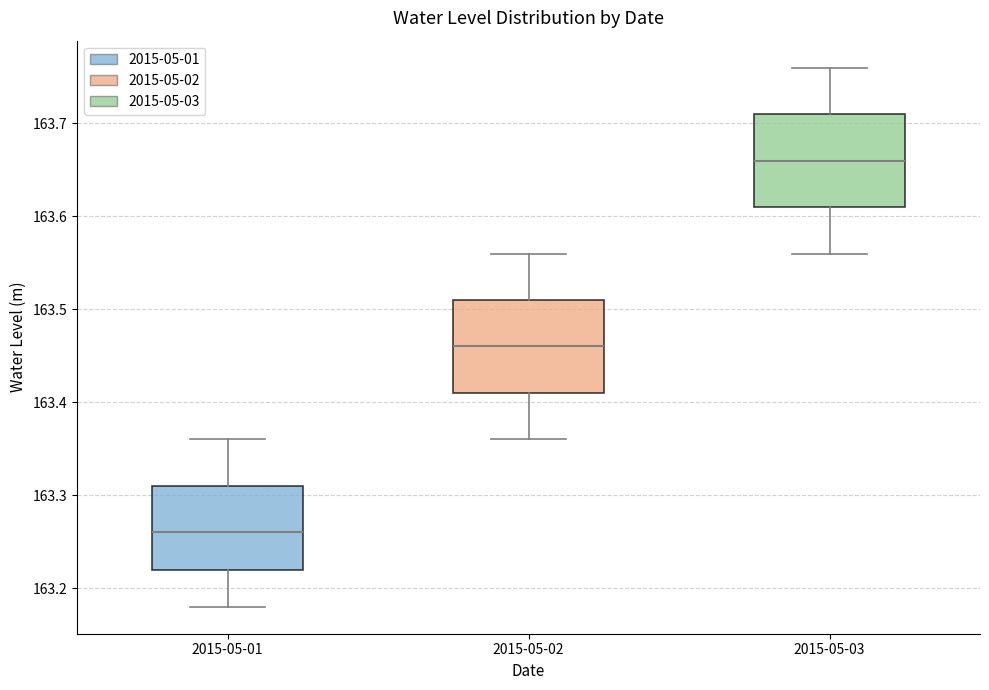

Where is the lower edge of the box for 2015-05-03 on the y-axis? The values are not printed on the chart, so give them approximately, as read against the axis.

163.61